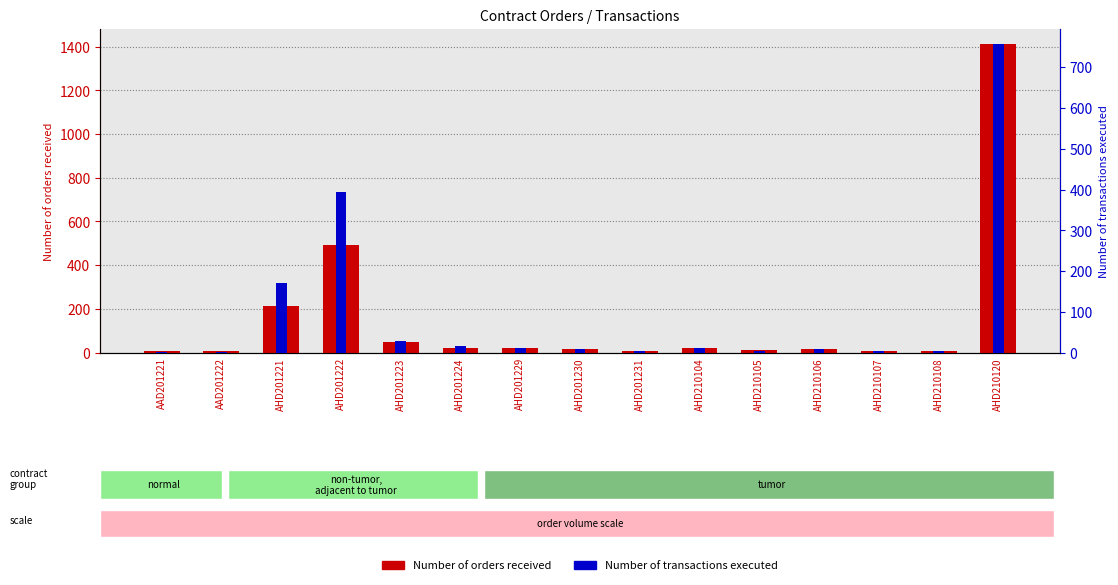

Which has a higher value, AHD210104 or AHD201229?

AHD201229